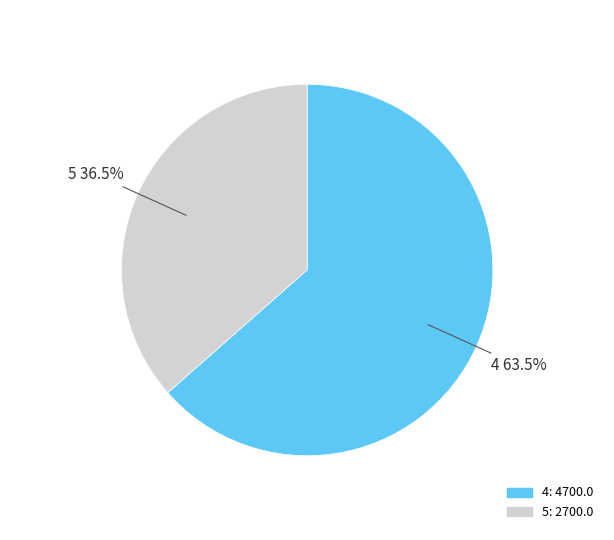

Rank the categories by value from highest to lowest.

4, 5